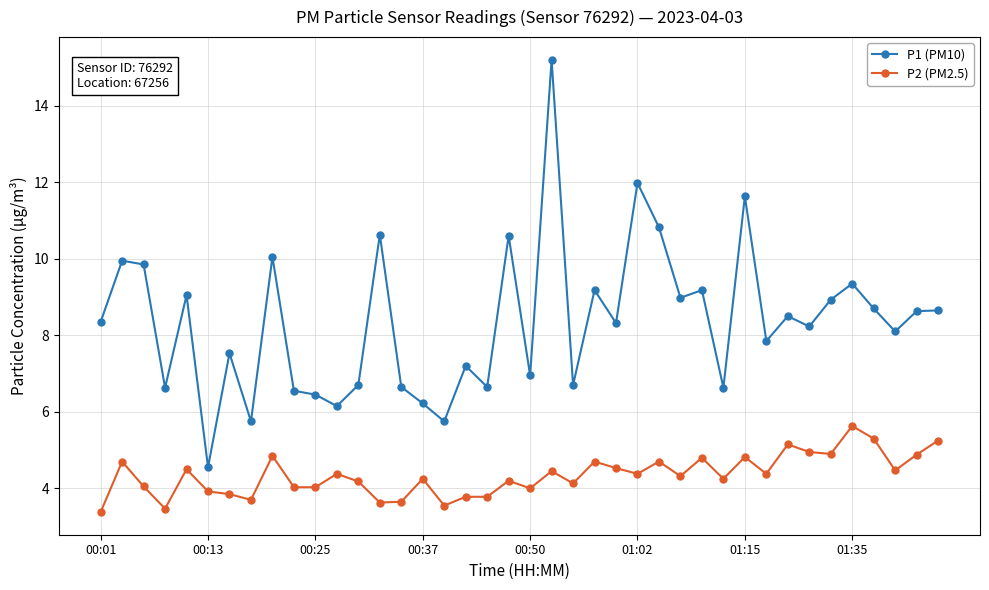

In P1 (PM10), how many points are lower than both neighbors (excluding endpoints)?

14